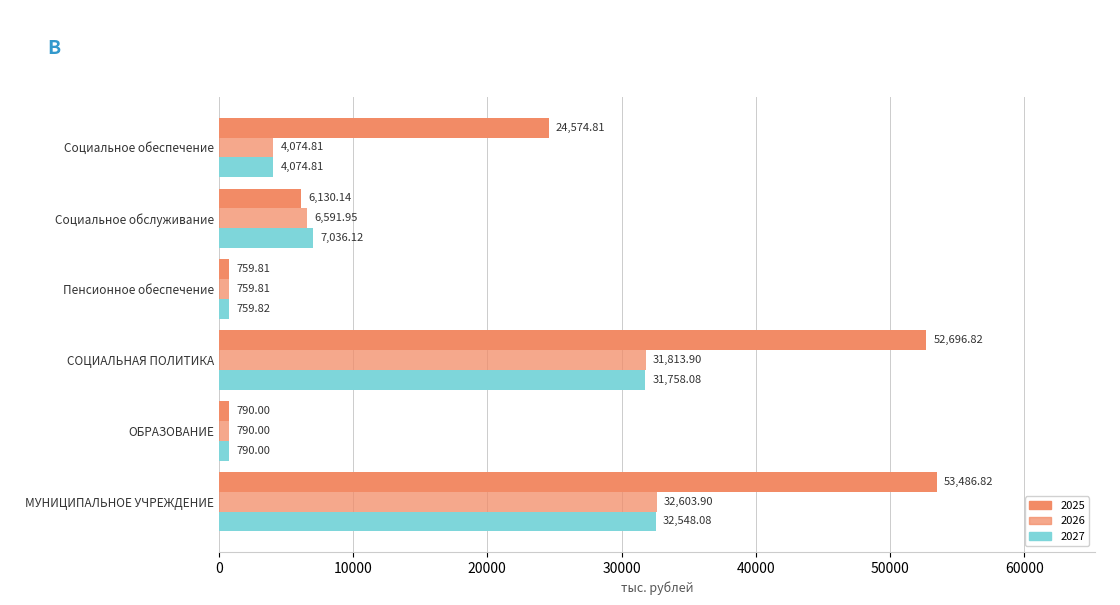

At Социальное обеспечение, list the series in order from smallest to largest.

2026, 2027, 2025